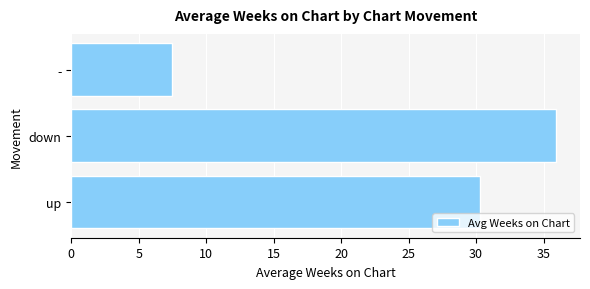

Does the chart contain stacked bars?

No